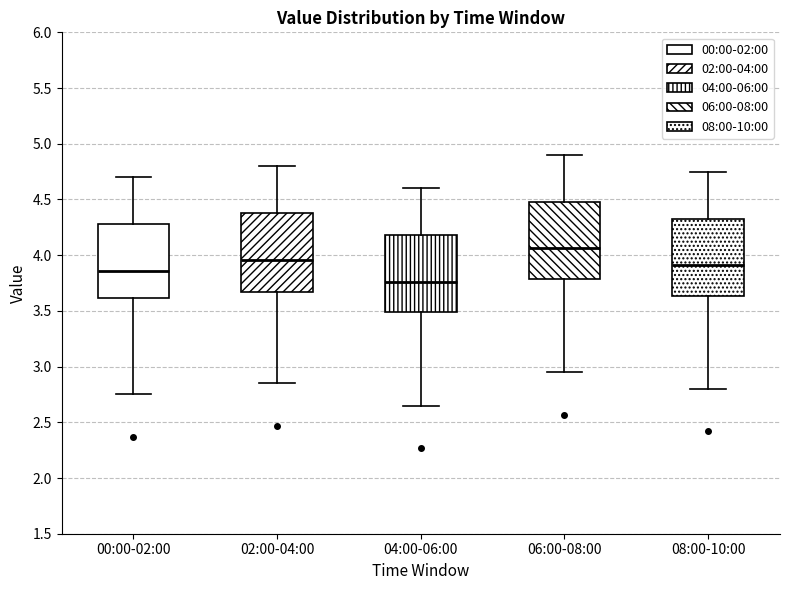

Where does the median line of the box for 04:00-06:00 sit on the y-axis? The values are not printed on the chart, so give them approximately, as read against the axis.

3.75